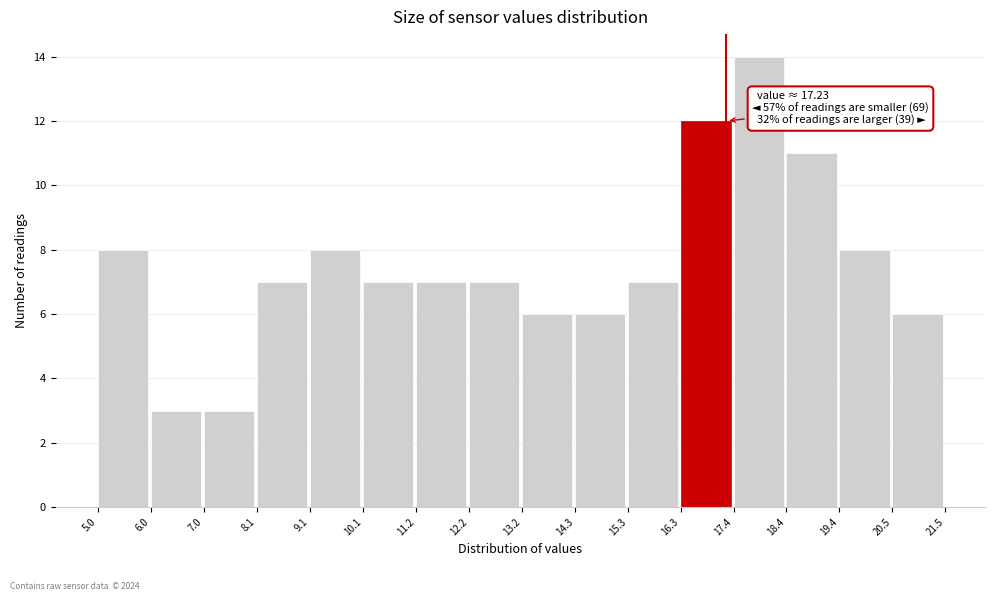

Which range on the x-axis has the tallest bar?

17.4 to 18.4